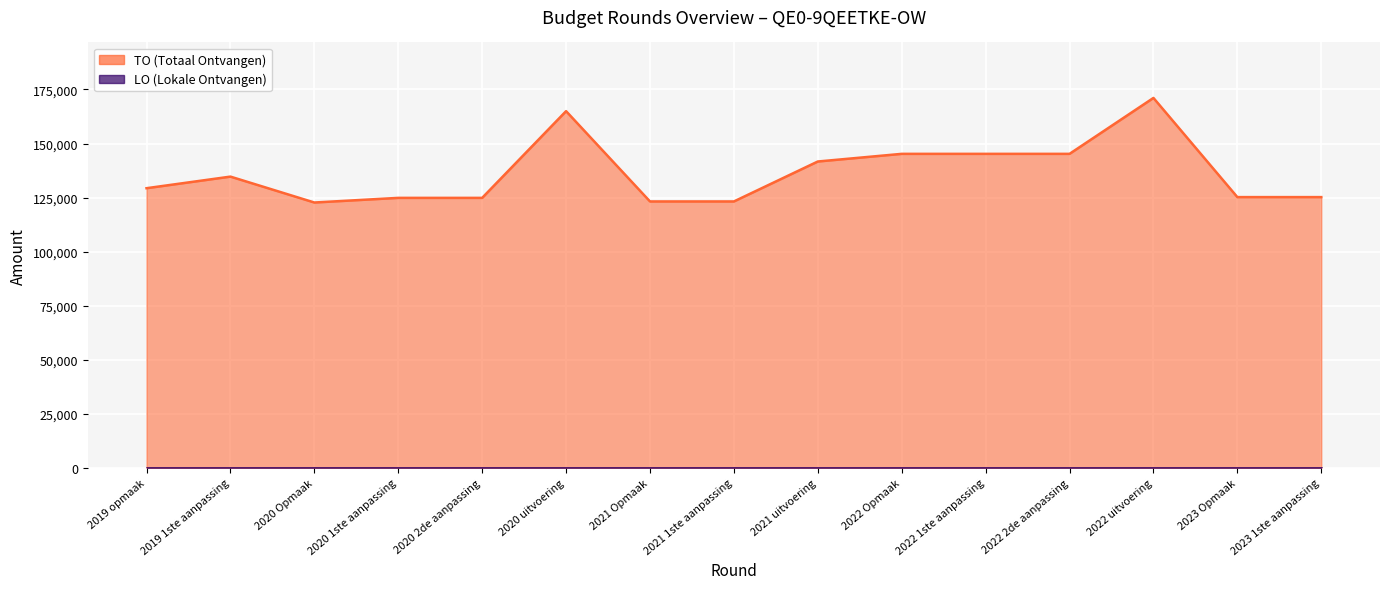

What is the change in value from 2020 2de aanpassing to 2020 uitvoering?

+40119